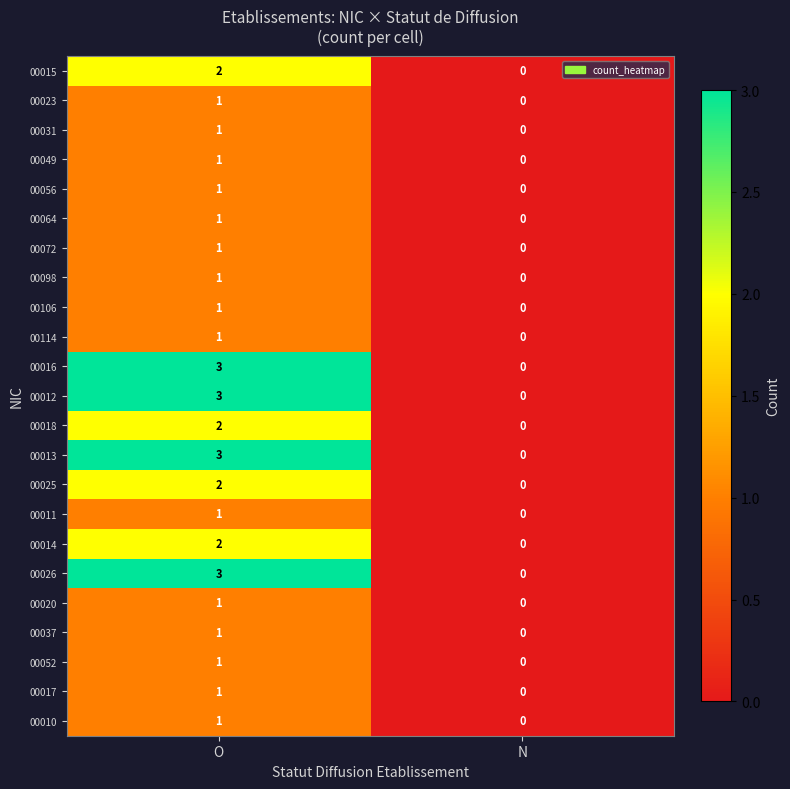

Read the 00026 value at O.

3